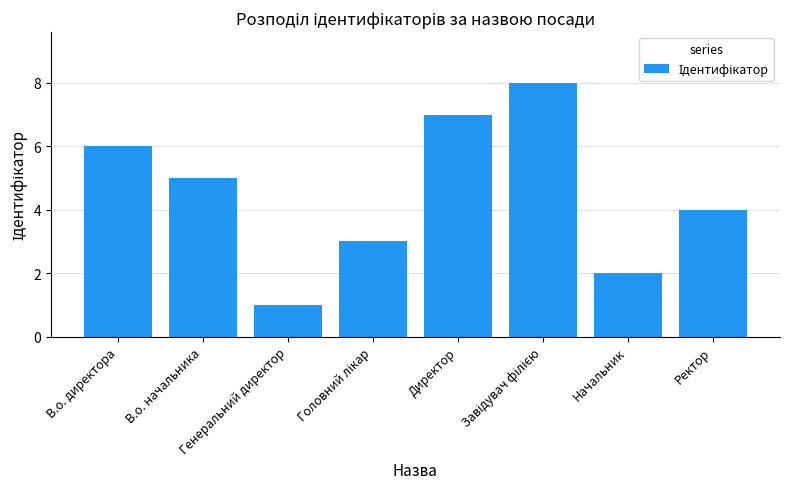

Are the bars grouped side by side (vs. stacked)?

No